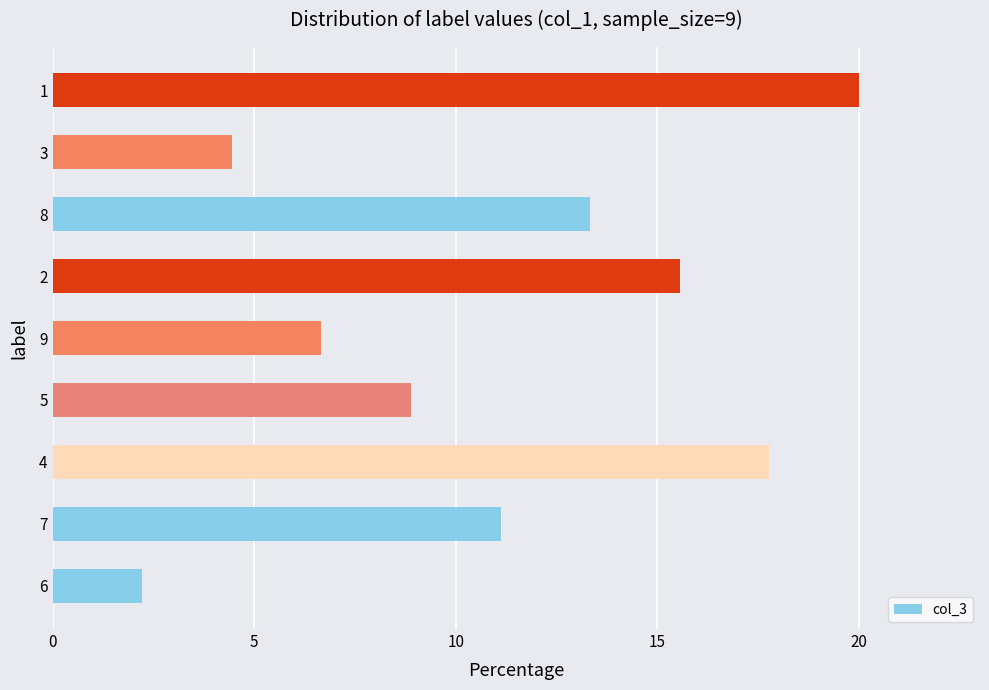

True or false: the data shows 1.1 at 6.

False